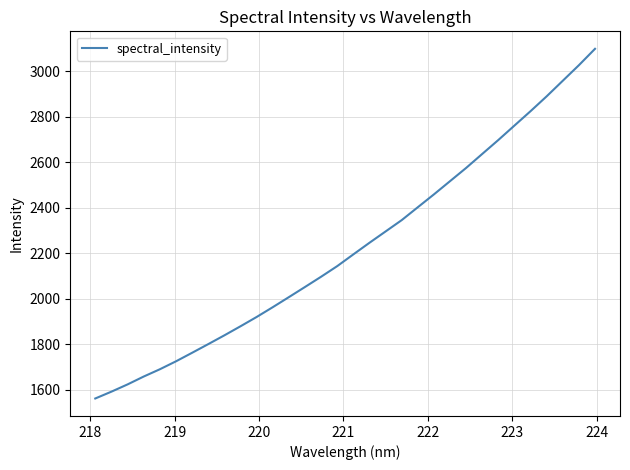

What is the smallest value displayed?

1562.4